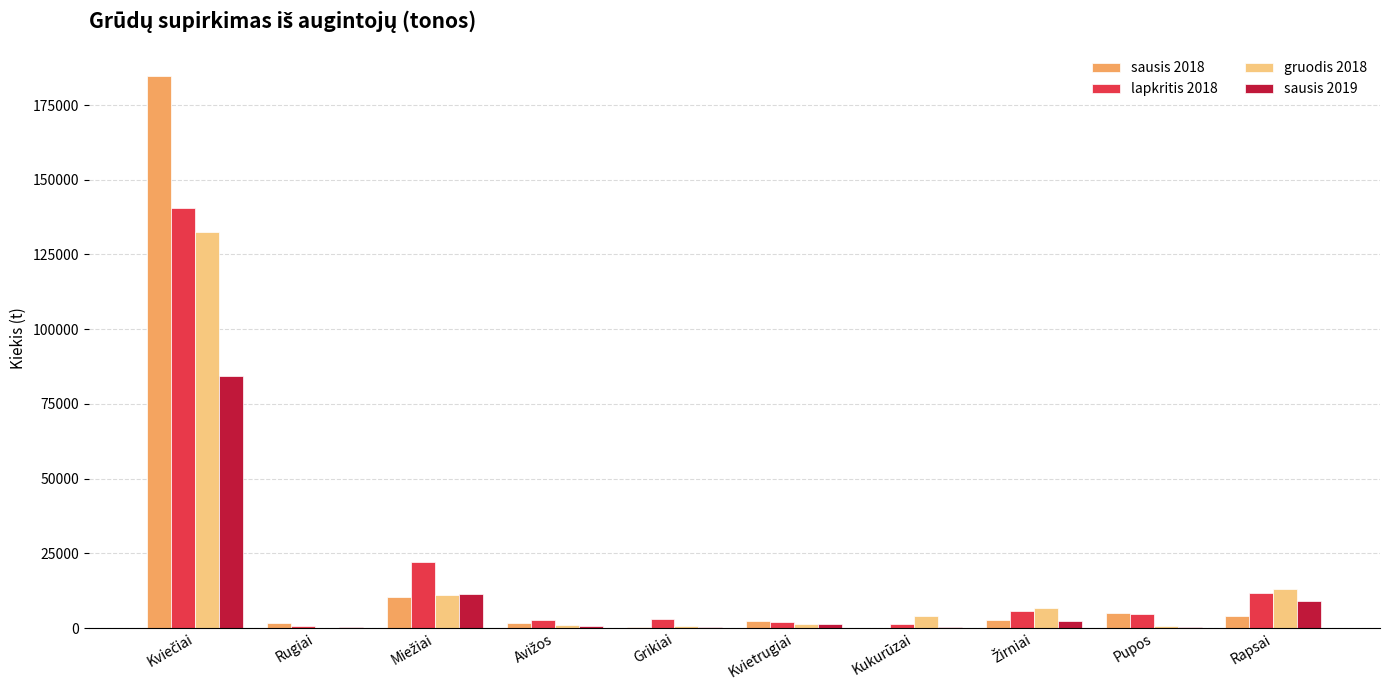

Count the number of data series in this chart.

4